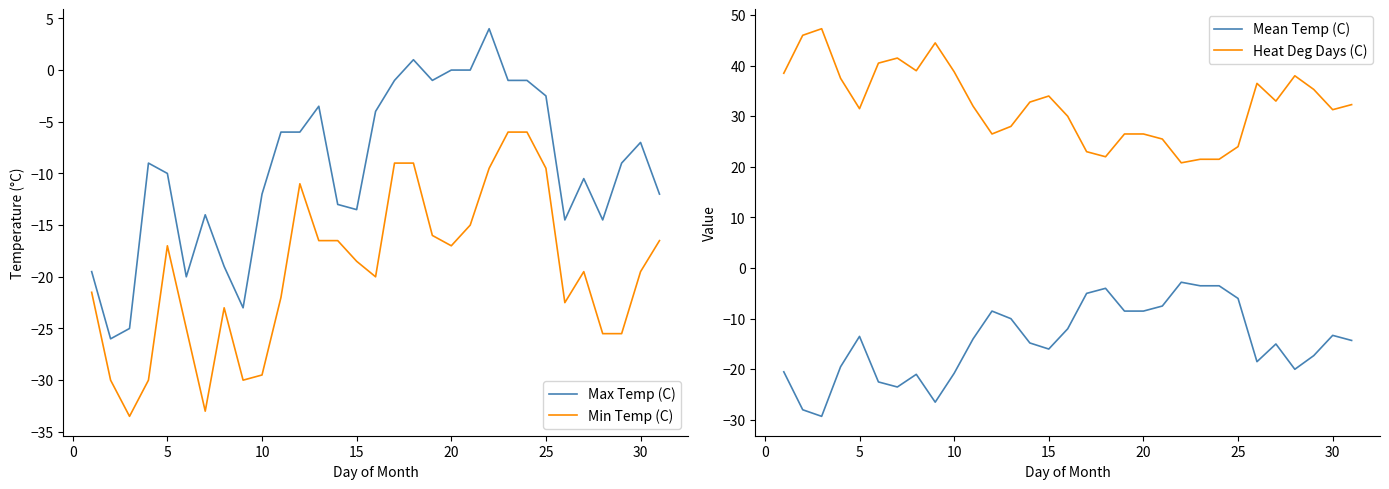

How many data points does each series have?

31